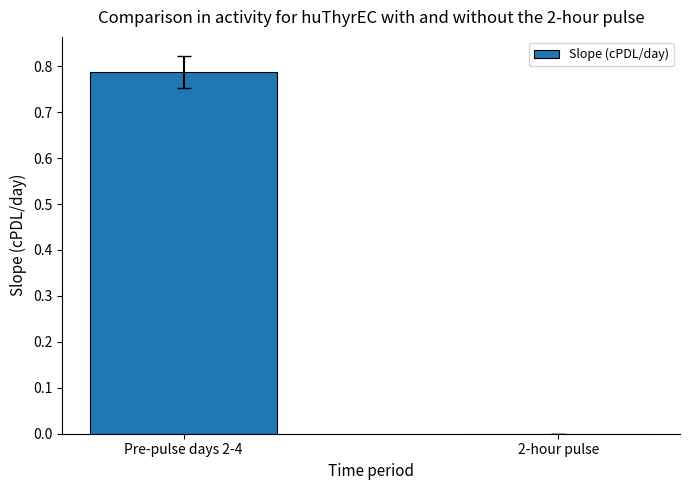

The value at 2-hour pulse is 0.3. True or false?

False